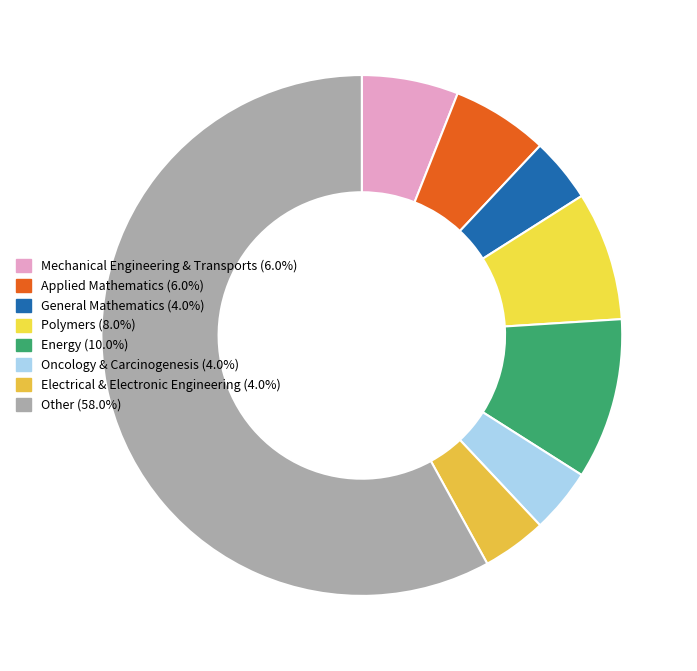

Rank the categories by value from lowest to highest.

General Mathematics, Oncology & Carcinogenesis, Electrical & Electronic Engineering, Mechanical Engineering & Transports, Applied Mathematics, Polymers, Energy, Other